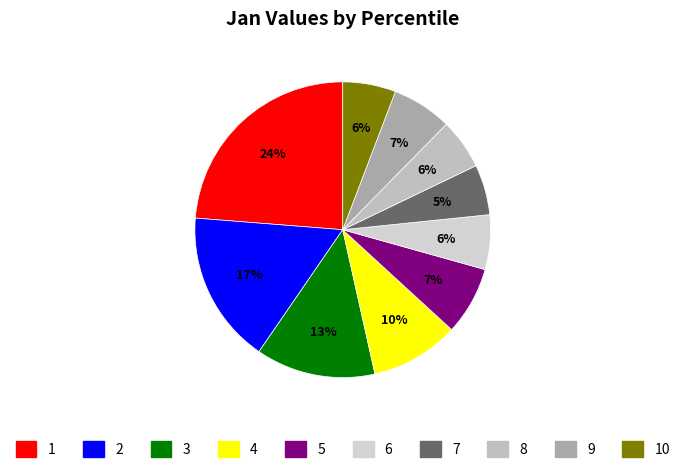

How many segments does this pie chart have?

10